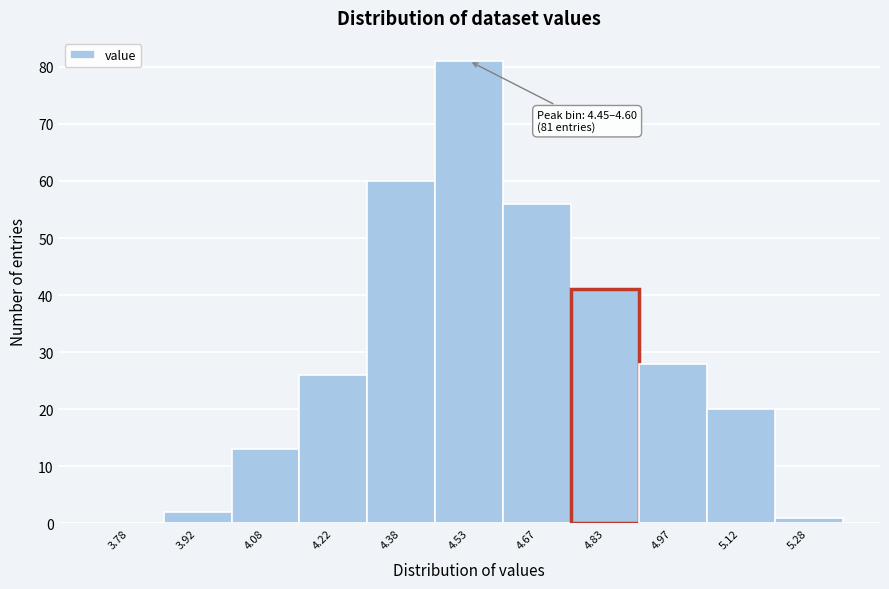

Which range on the x-axis has the tallest bar?

4.45 to 4.60